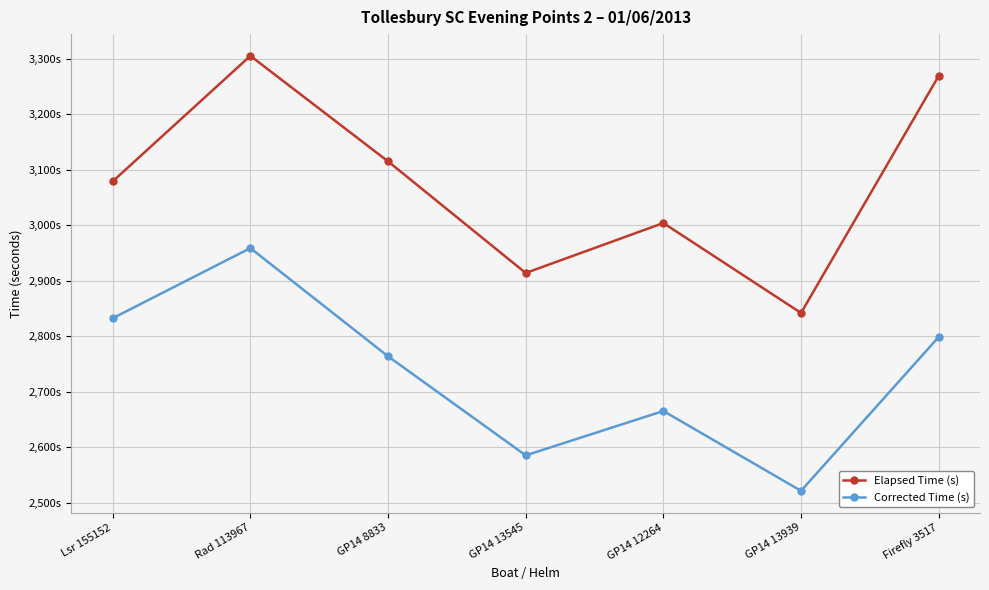

Rank the series by their maximum value, from lowest to highest.

Corrected Time (s), Elapsed Time (s)